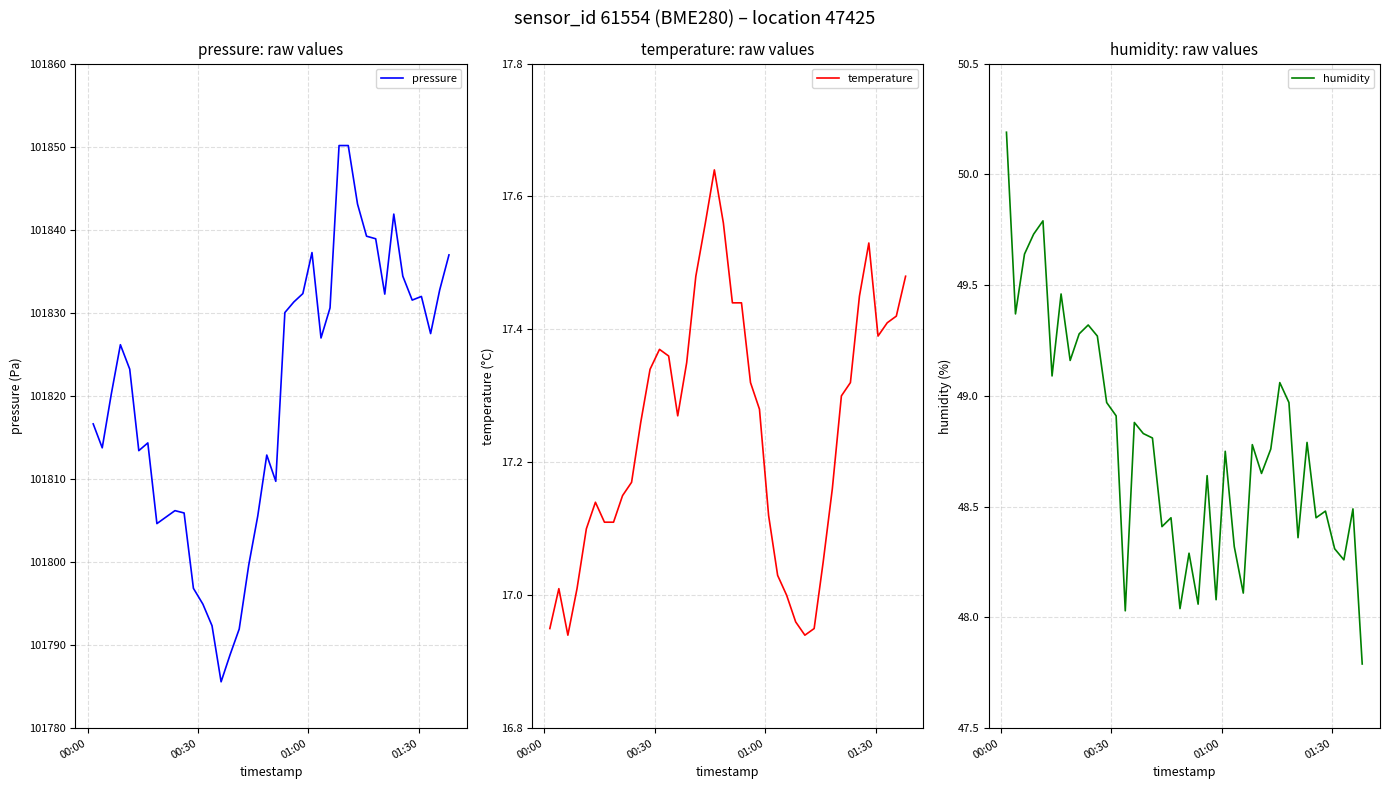

True or false: humidity and temperature cross at least once.

False